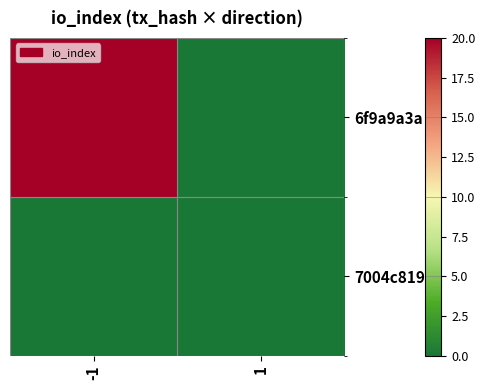

Which series has the largest total across all categories?

6f9a9a3a